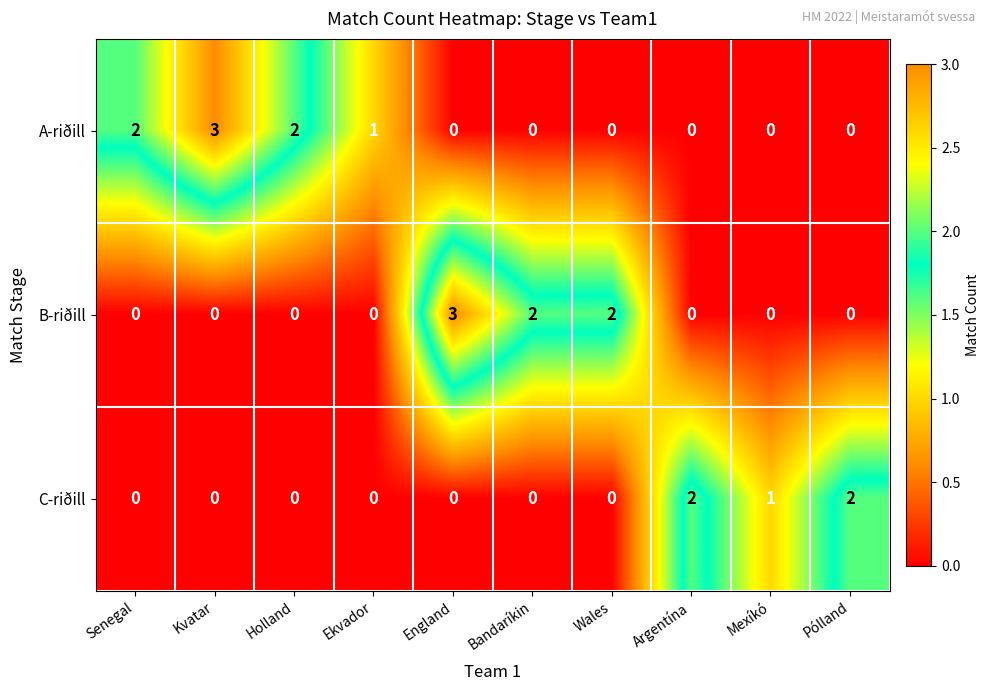

Rank the series by their average value, from lowest to highest.

C-riðill, B-riðill, A-riðill